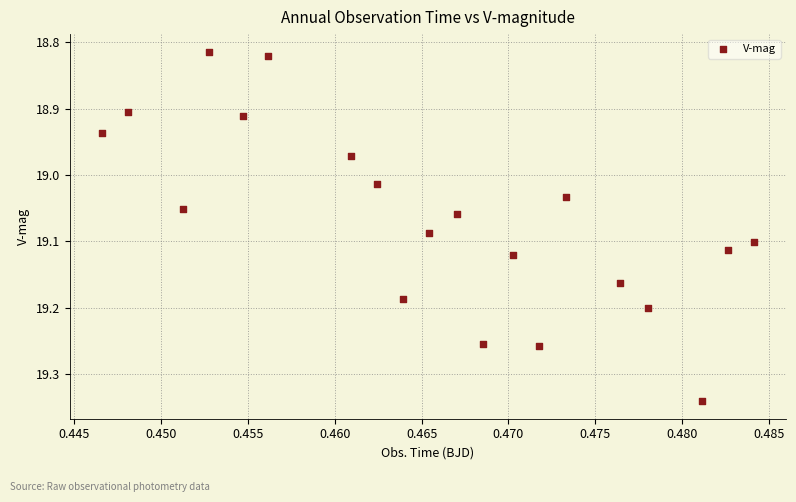

How many data points are displayed?

20